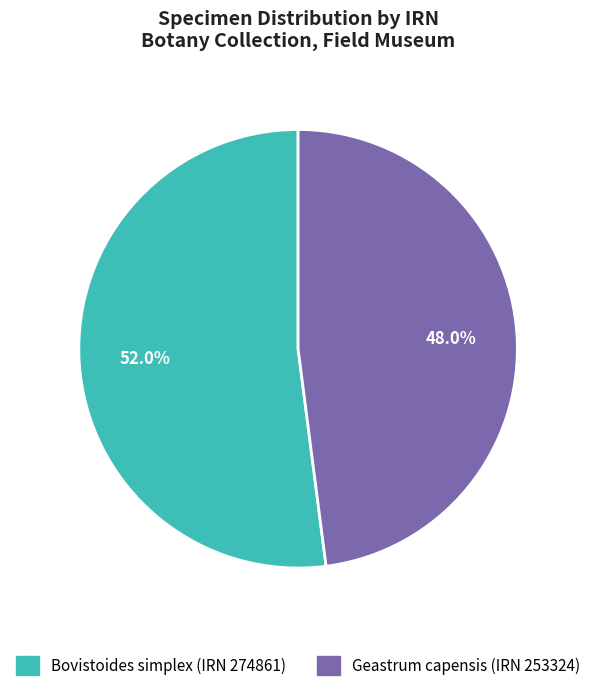

What is the ratio of the value at Geastrum capensis (IRN 253324) to the value at Bovistoides simplex (IRN 274861)?

0.9